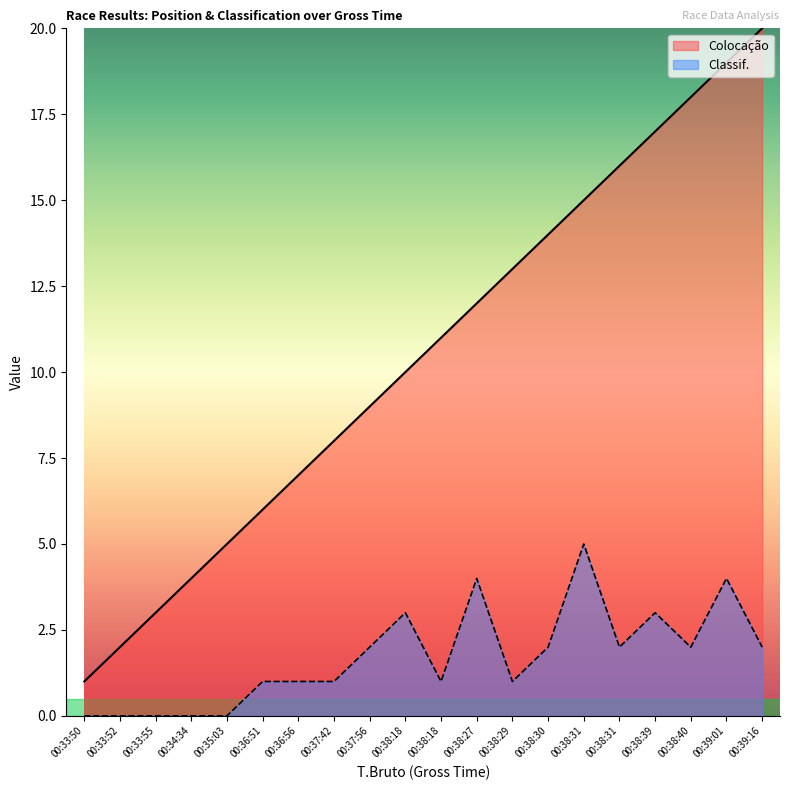

Which has a higher value, 00:39:16 or 00:36:51?

00:39:16